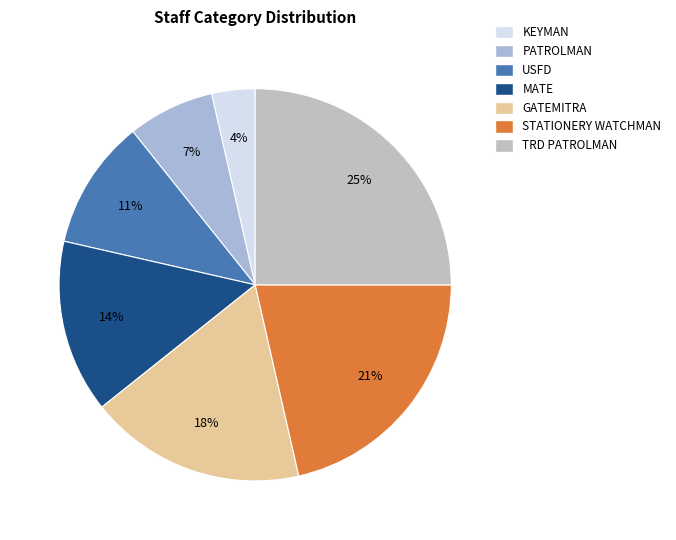

Approximately how many times larger is the value at KEYMAN compared to STATIONERY WATCHMAN?

0.2